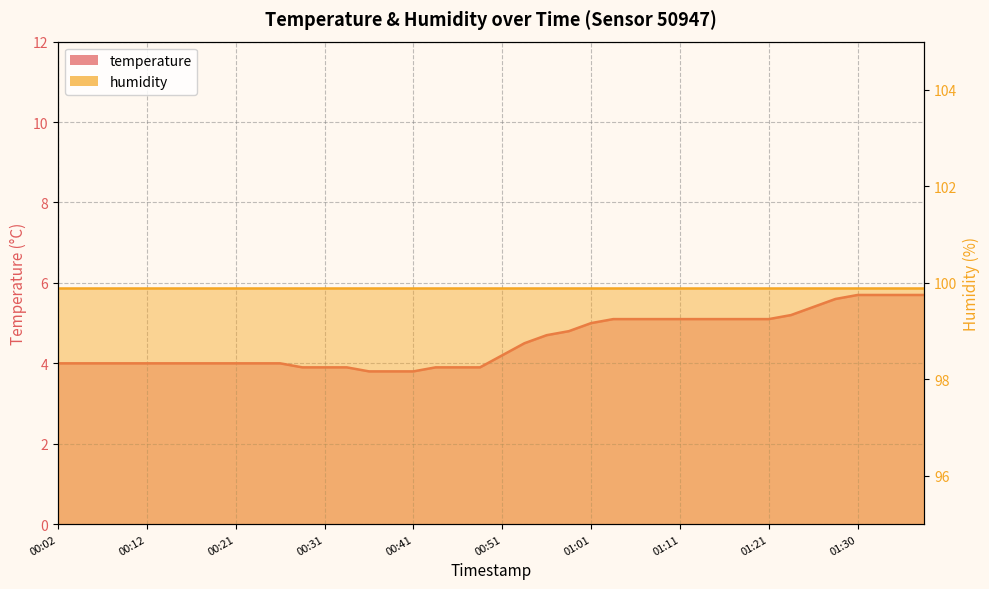

What value does the data have at 01:28?

5.6